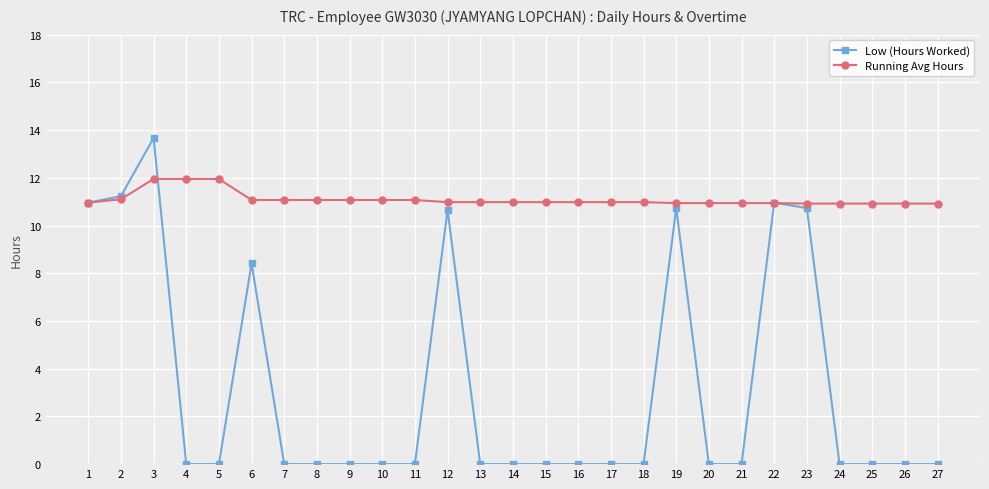

What are all the series names shown in the legend?

Low (Hours Worked), Running Avg Hours